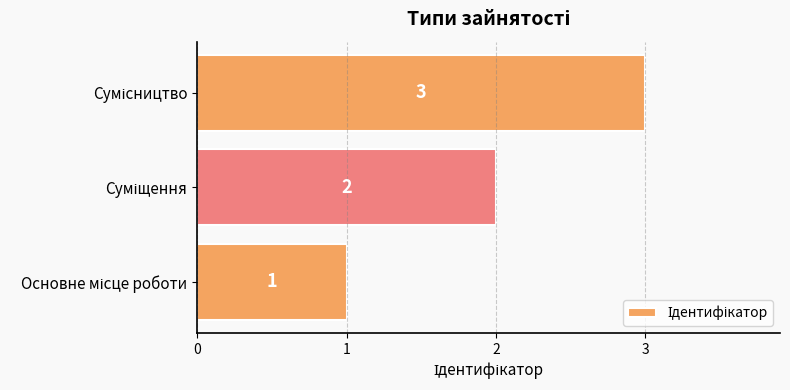

Does the chart contain stacked bars?

No